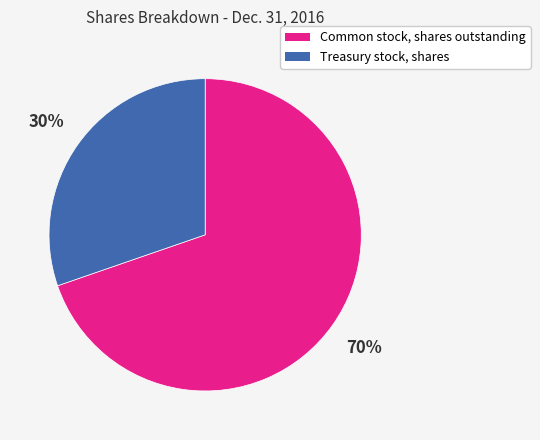

To the nearest percent, what is the combined percentage of Common stock, shares outstanding and Treasury stock, shares?

100%